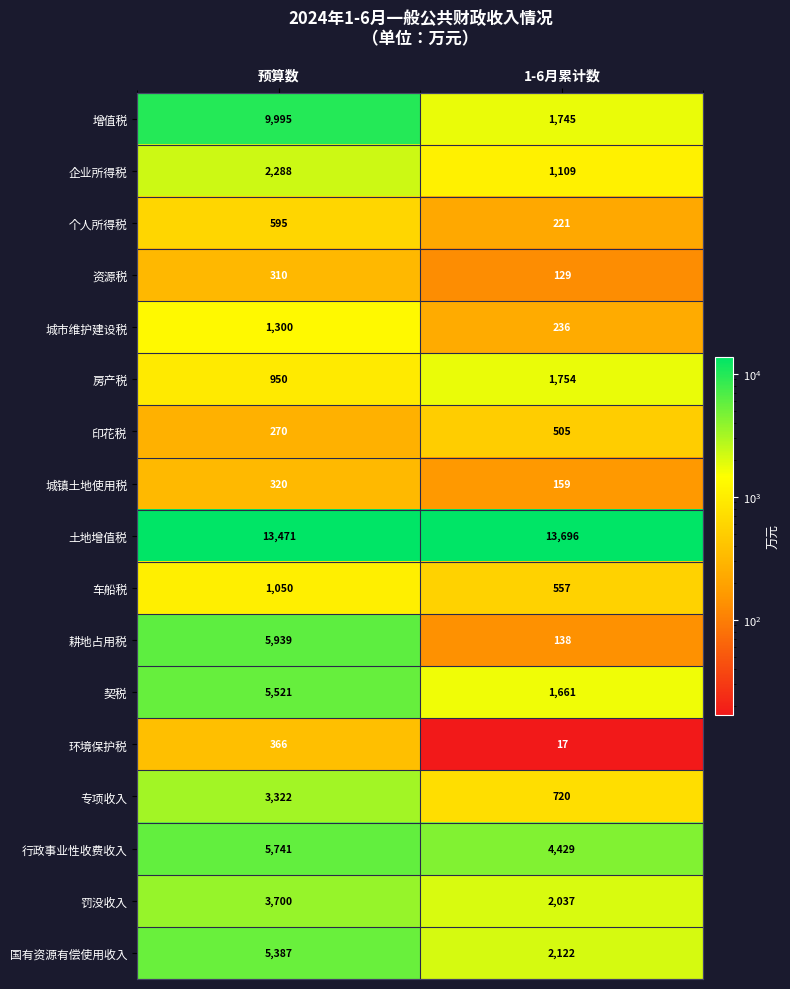

Count the number of categories in the chart.

2